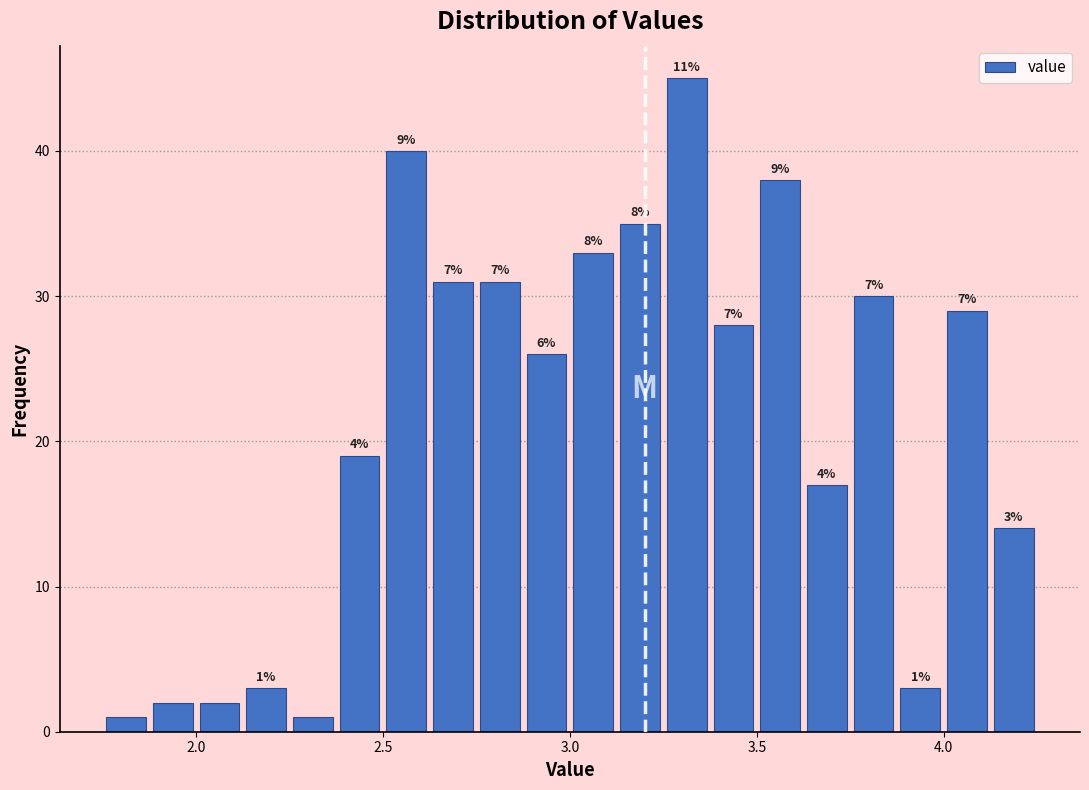

Read against the x-axis, roughly where is the centre of the tallest bar?

3.30